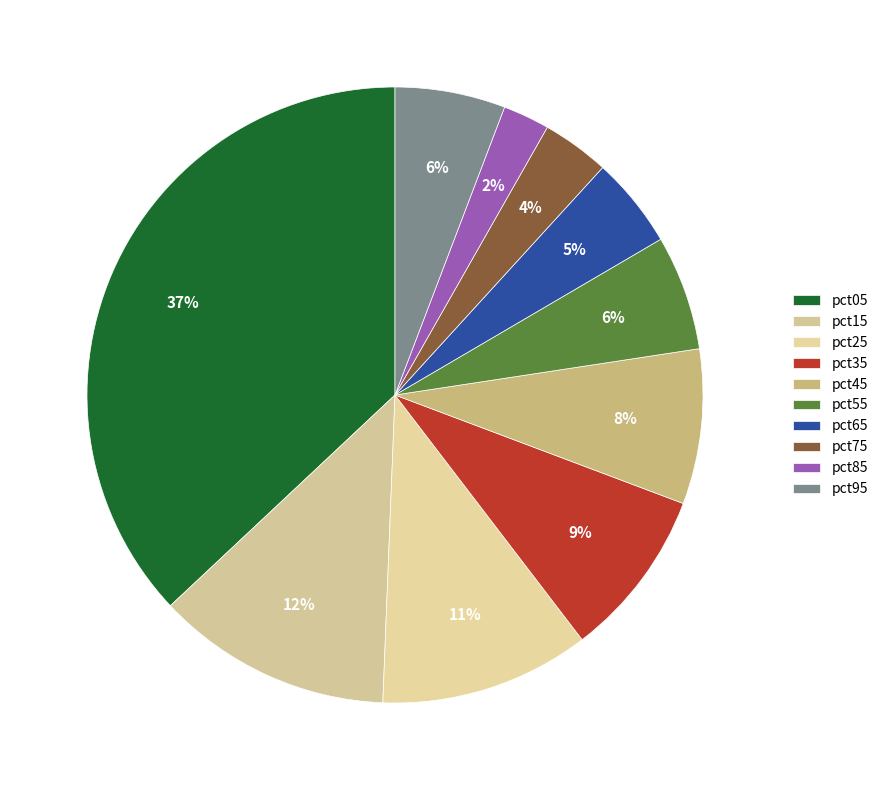

Does any single category account for the majority?

No